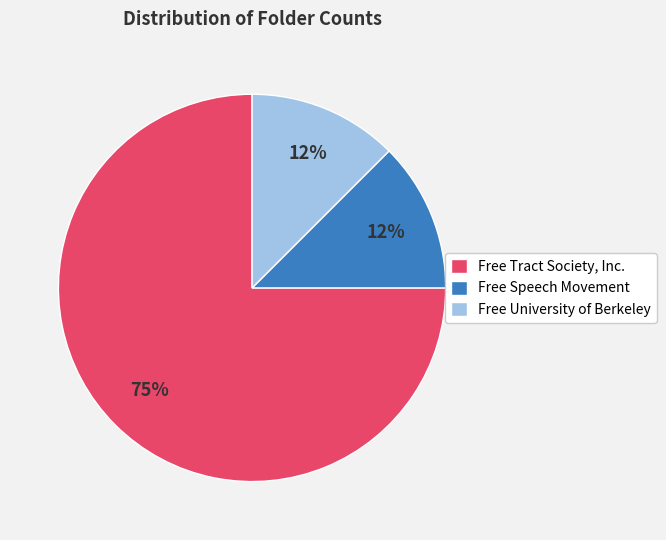

How many slices are in this pie chart?

3